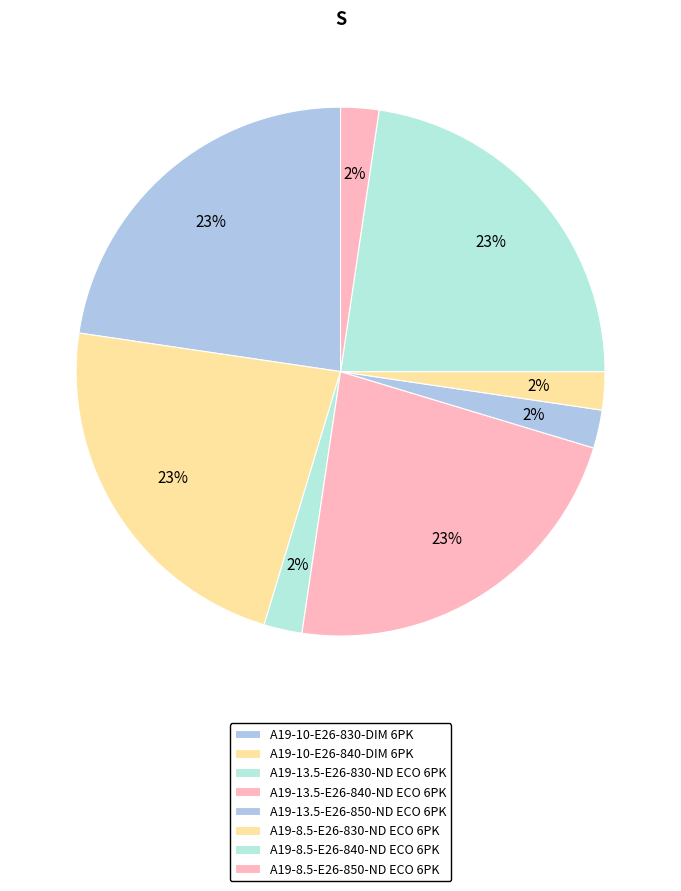

To the nearest percent, what portion does A19-13.5-E26-850-ND ECO 6PK represent?

2%